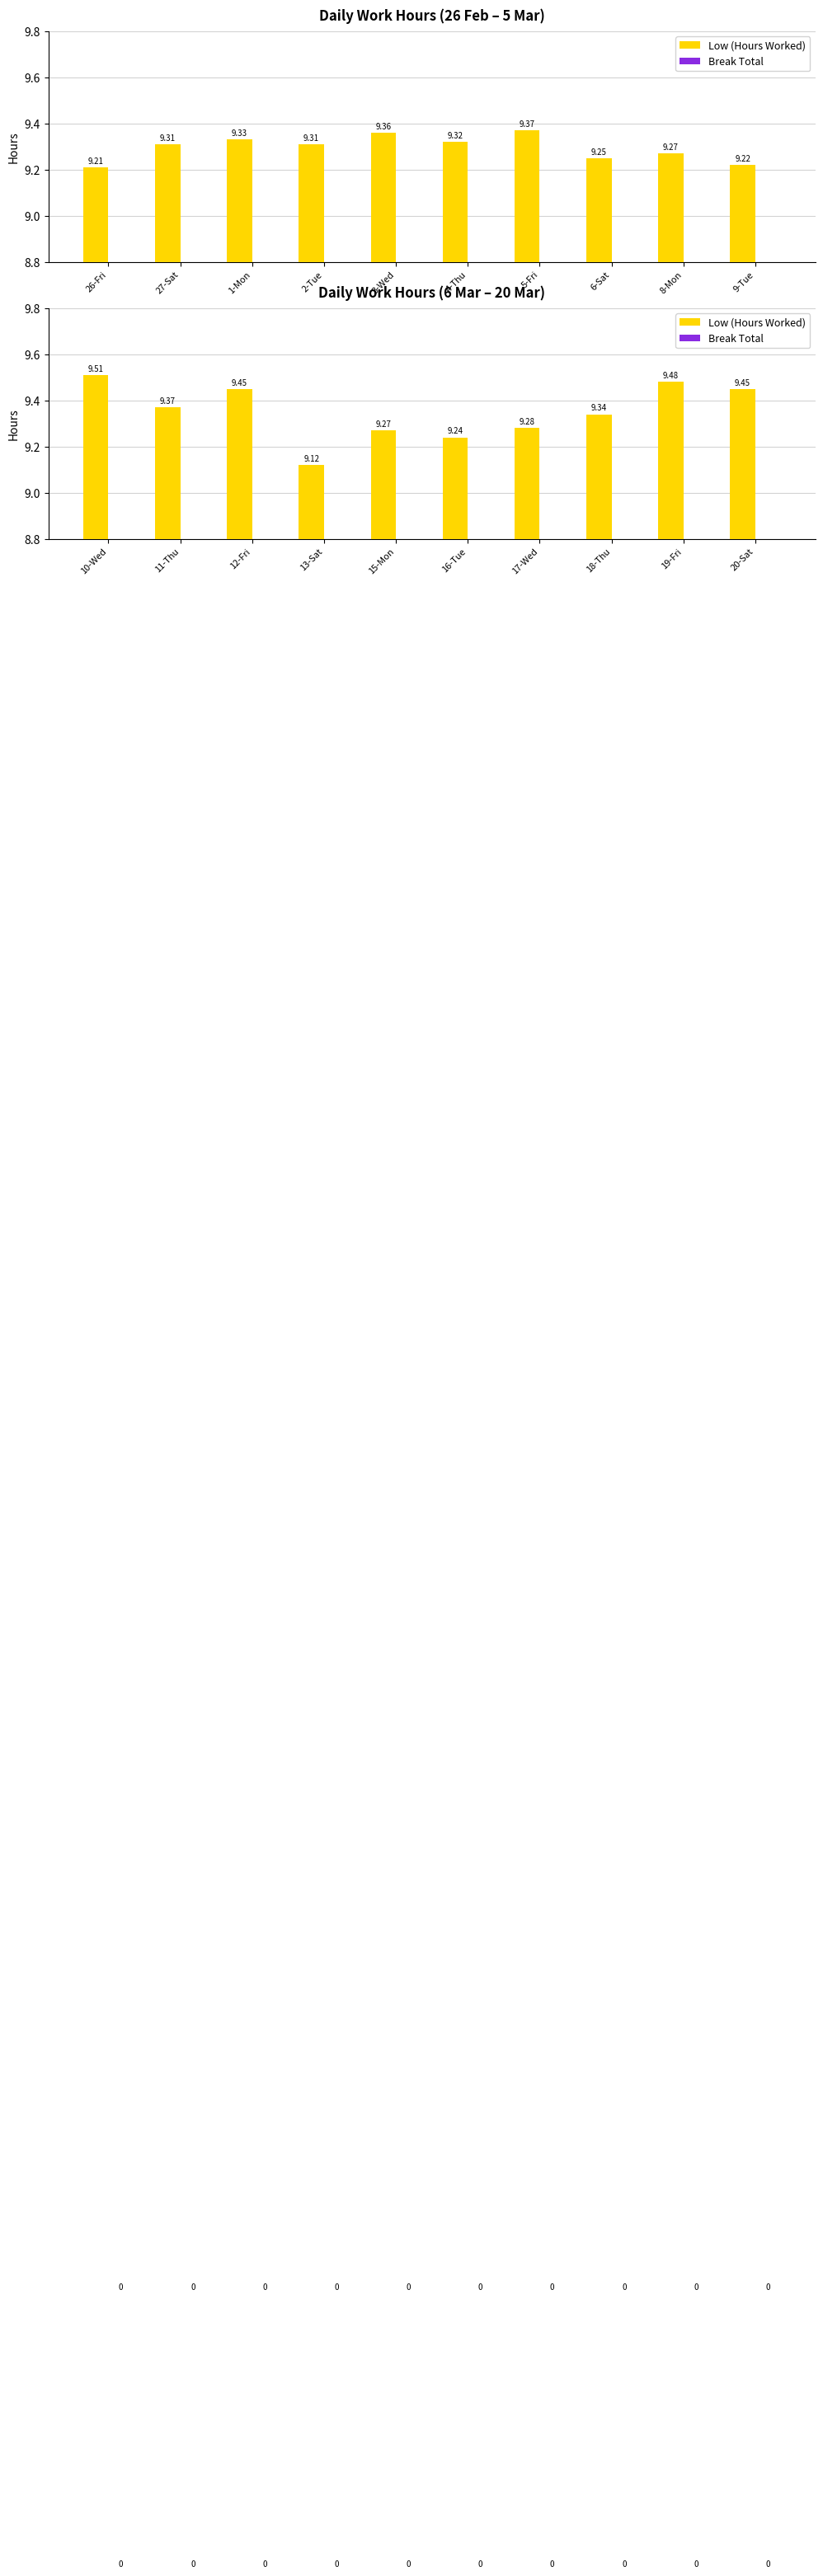

What is the label of the 6th bar from the left?

16-Tue